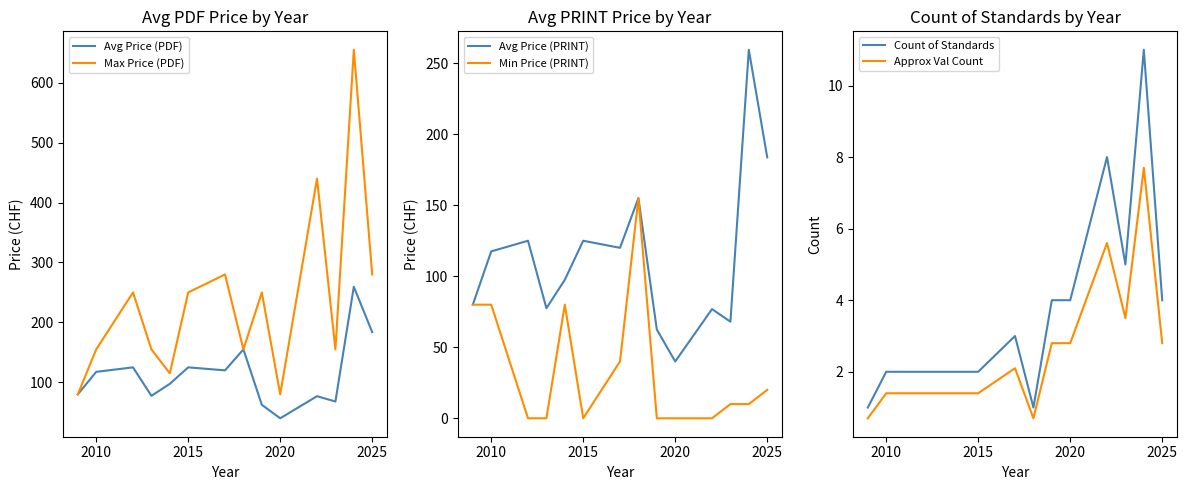

How many interior local peaks does the Avg Price (PDF) series have?

5